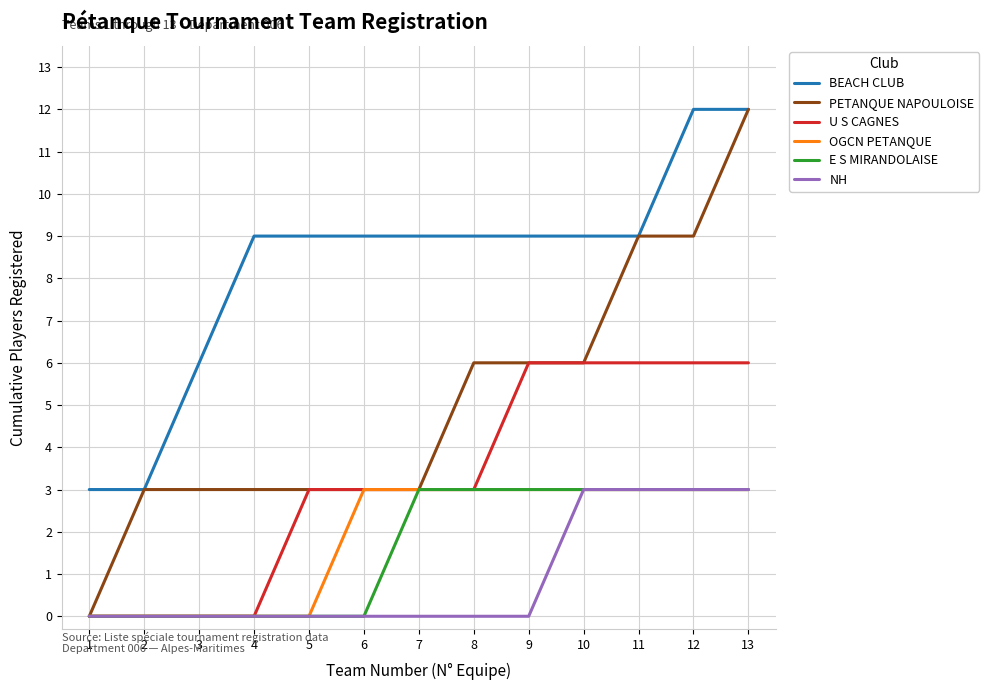

True or false: BEACH CLUB and OGCN PETANQUE intersect in this chart.

False